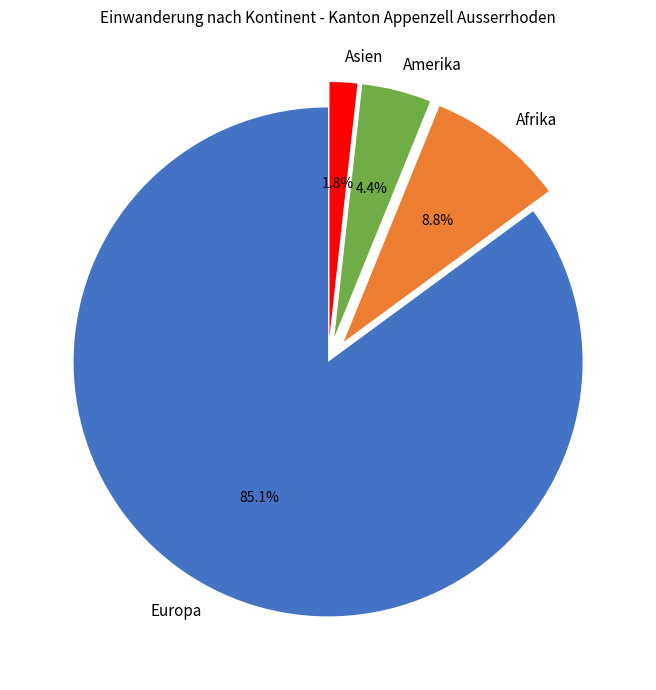

To the nearest percent, what percentage of the pie is Afrika?

9%